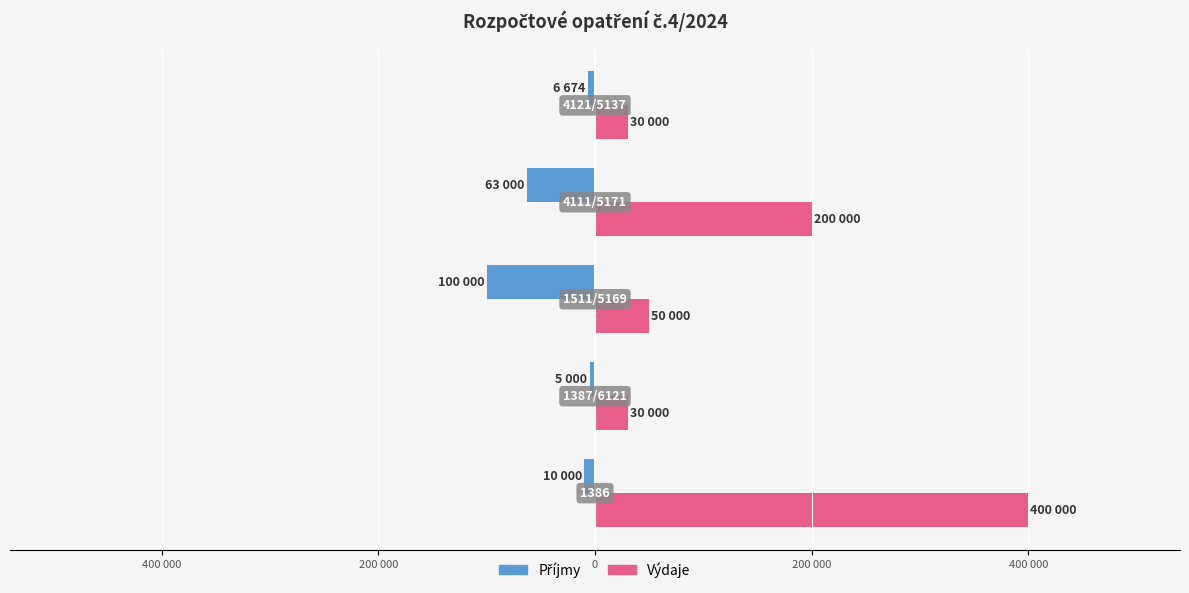

Reading left to right, transcribe all the data shown in this chart.

Příjmy: -10000	-5000	-100000	-63000	-6674
Výdaje: 400000	30000	50000	200000	30000